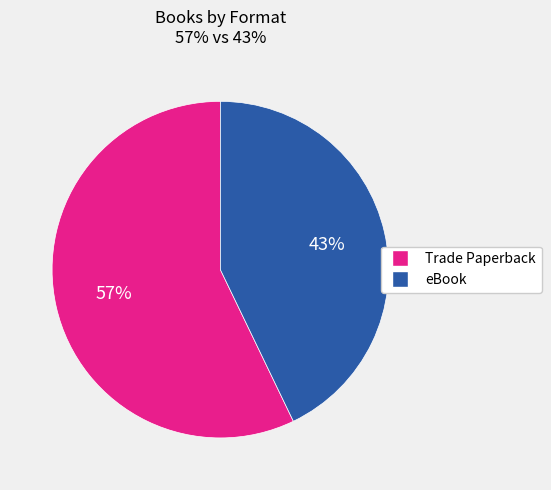

To the nearest percent, what is the difference between the eBook and Trade Paperback slice percentages?

14%